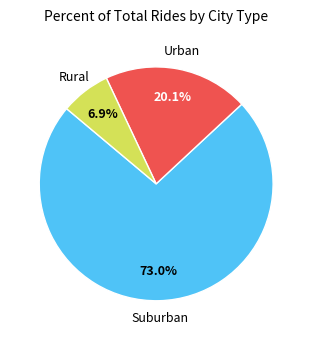

Is there a majority slice in this chart?

Yes